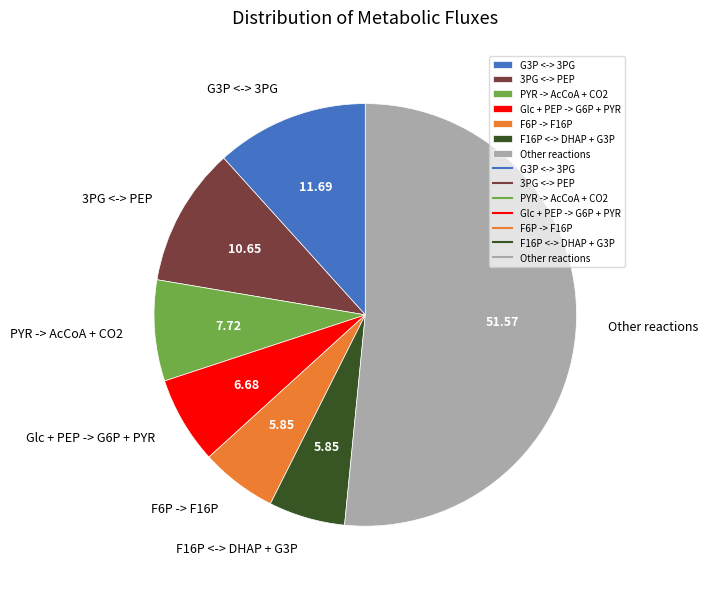

Which category has the biggest portion of the pie?

Other reactions